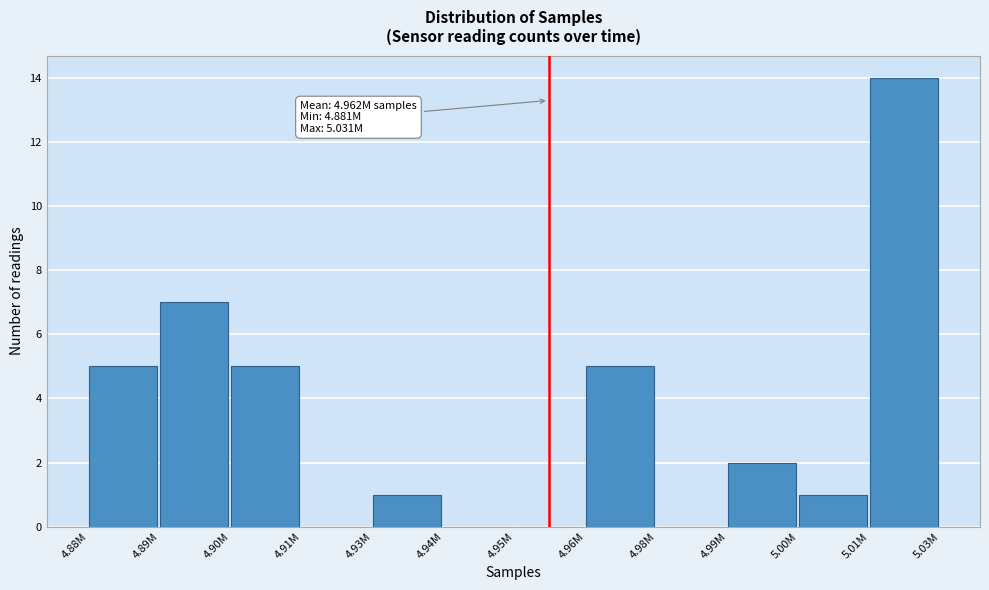

Reading left to right, what are all the values shown in this chart?

4.88M=5	4.89M=7	4.90M=5	4.91M=0	4.93M=1	4.94M=0	4.95M=0	4.96M=5	4.98M=0	4.99M=2	5.00M=1	5.01M=14